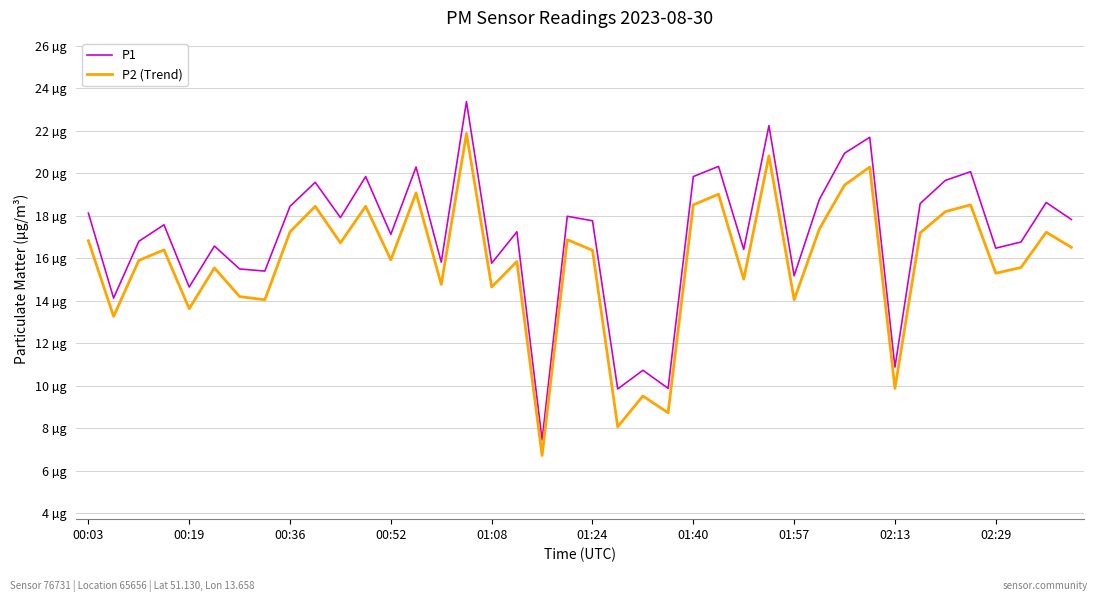

Does the chart display data point markers on the line(s)?

No